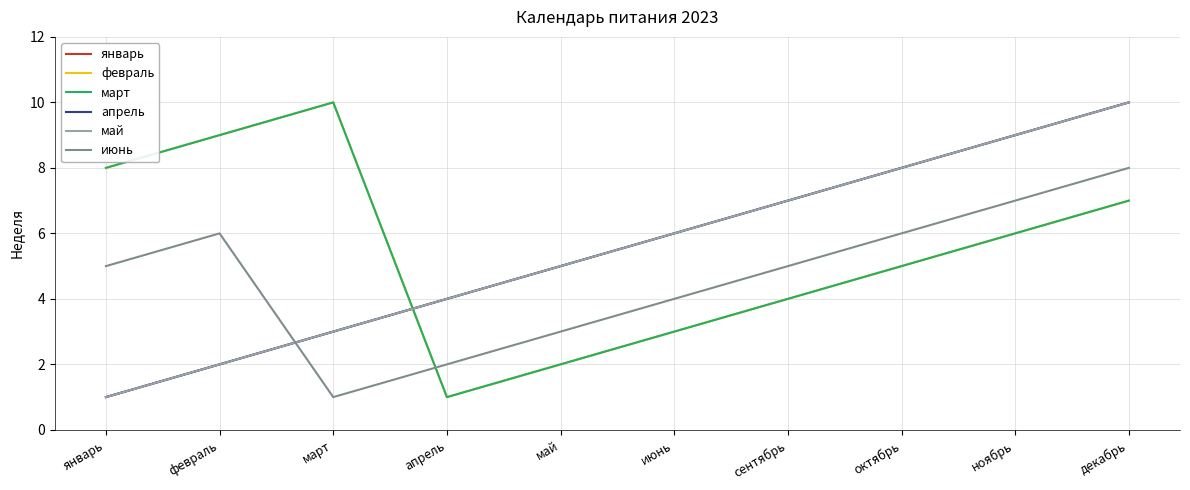

In июнь, how many points are higher than both neighbors (excluding endpoints)?

1